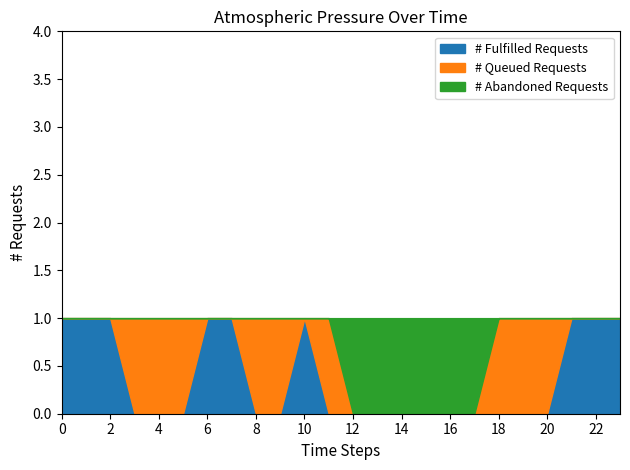

What position from the right is 15:00?

9